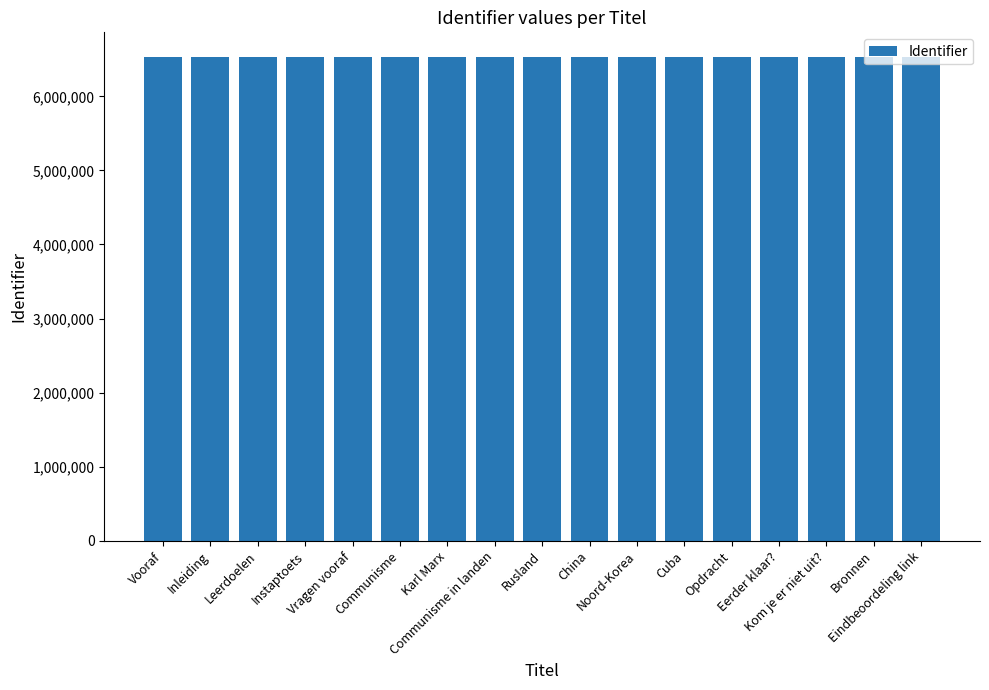

What is the minimum value shown in the chart?

6534125